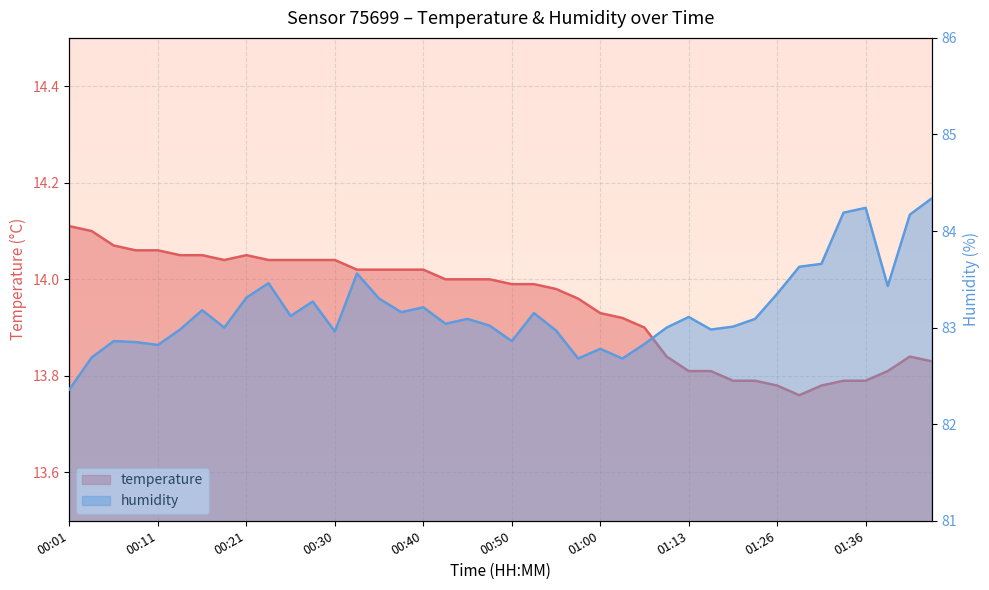

How many lines are shown in the chart?

2